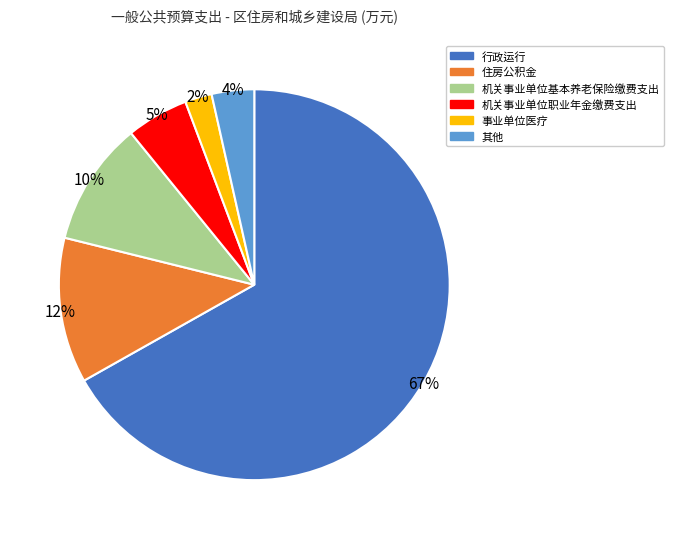

To the nearest percent, what is the average slice percentage?

17%